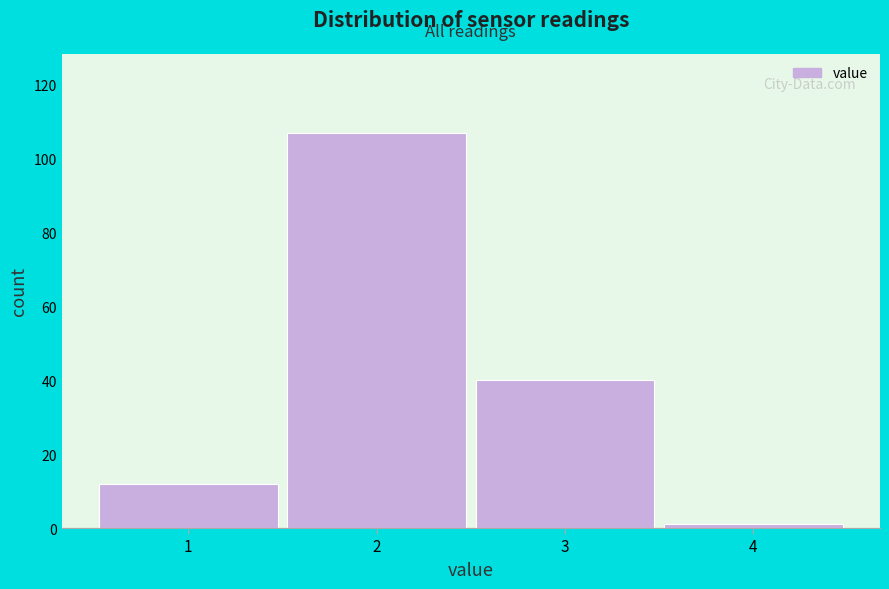

What is the height of the bar covering 0.5 to 1.5 on the x-axis? The values are not printed on the chart, so give them approximately, as read against the axis.

12